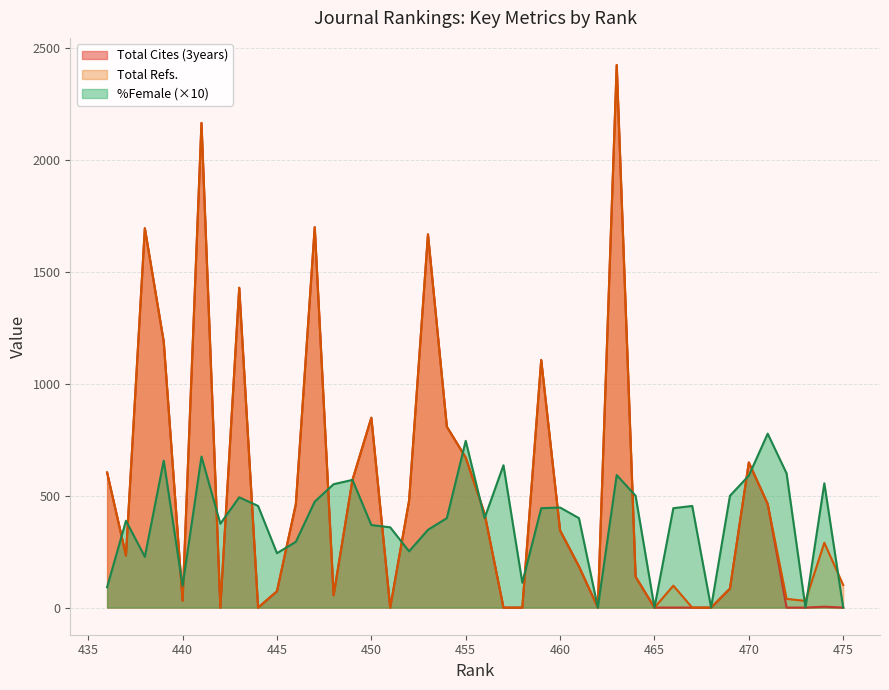

Is it true that Total Cites (3years) equals 0.0 at 475?

True